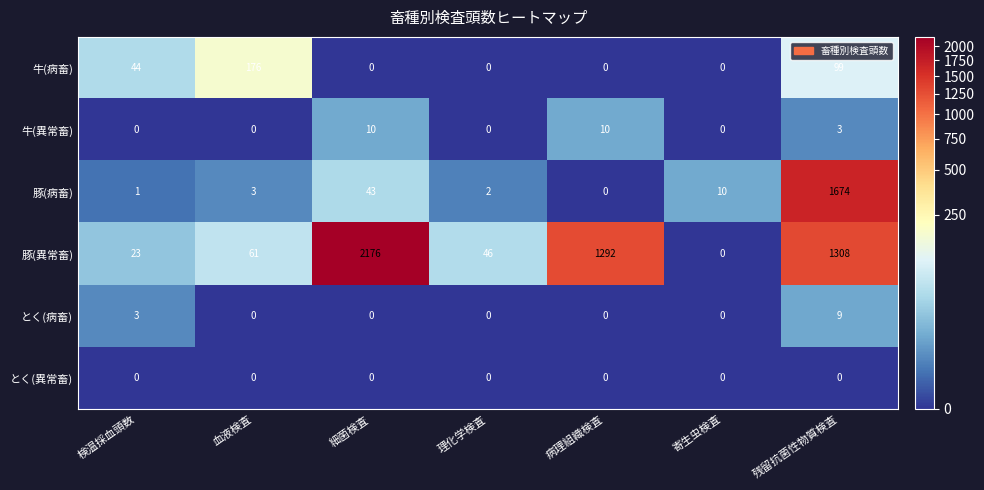

Which series has the largest range (max minus min)?

豚(異常畜)